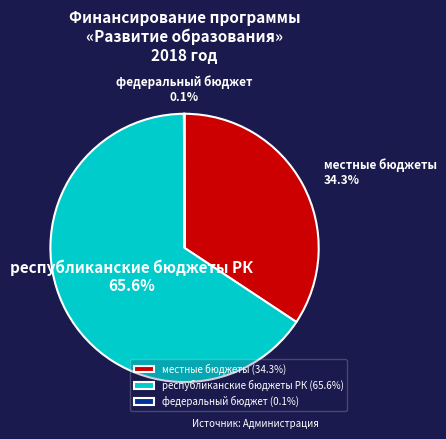

Is республиканские бюджеты РК the majority of the pie?

Yes